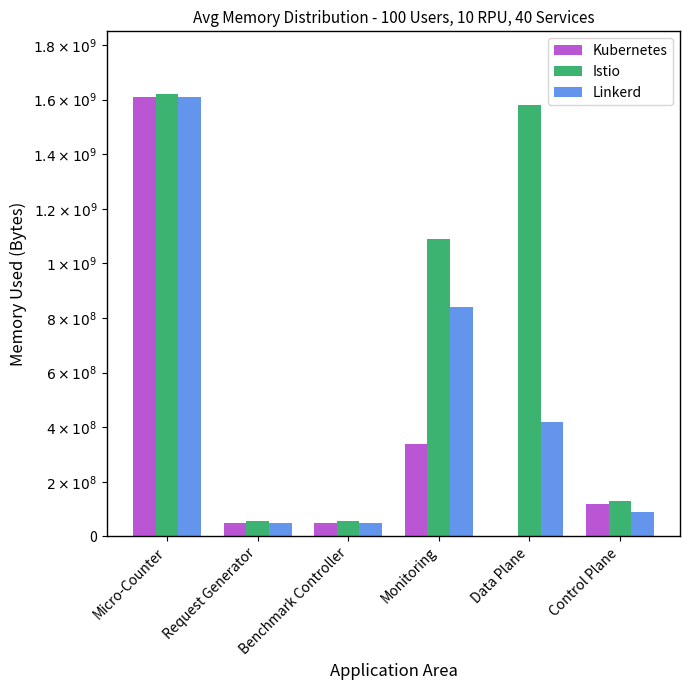

The value of Linkerd at Micro-Counter is 1610000000. True or false?

True